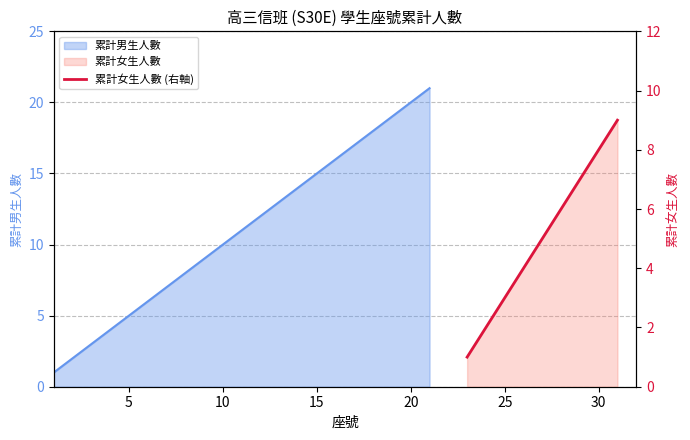

Between 10 and 20, which is larger?

20